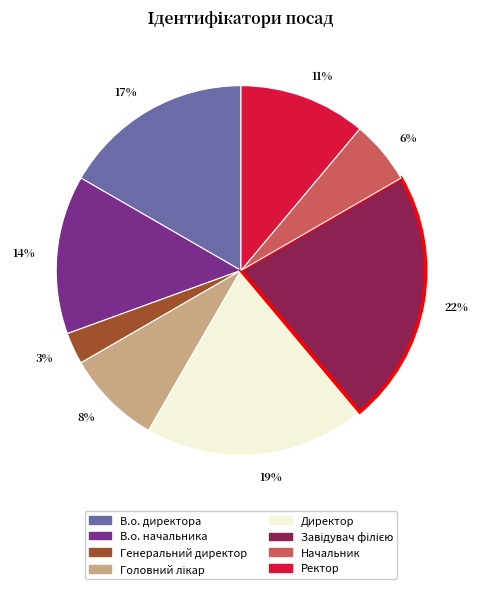

Combined, do Генеральний директор and В.о. директора account for over 50%?

No